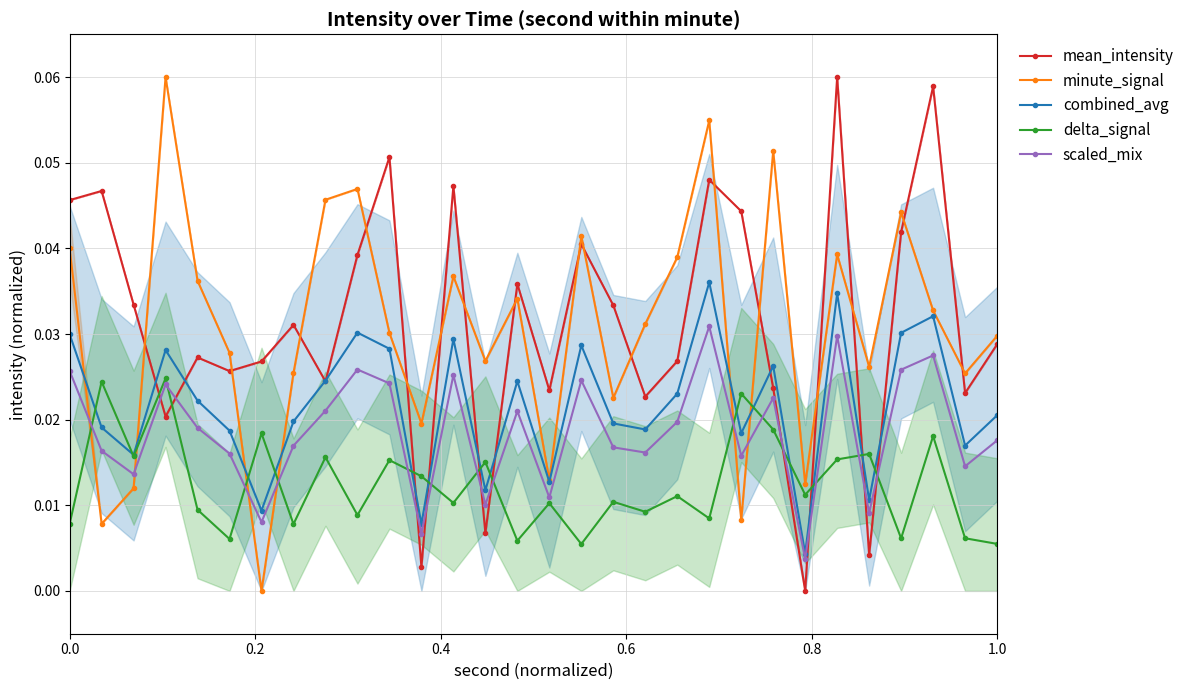

How many delta_signal values are between 0 and 1?

30